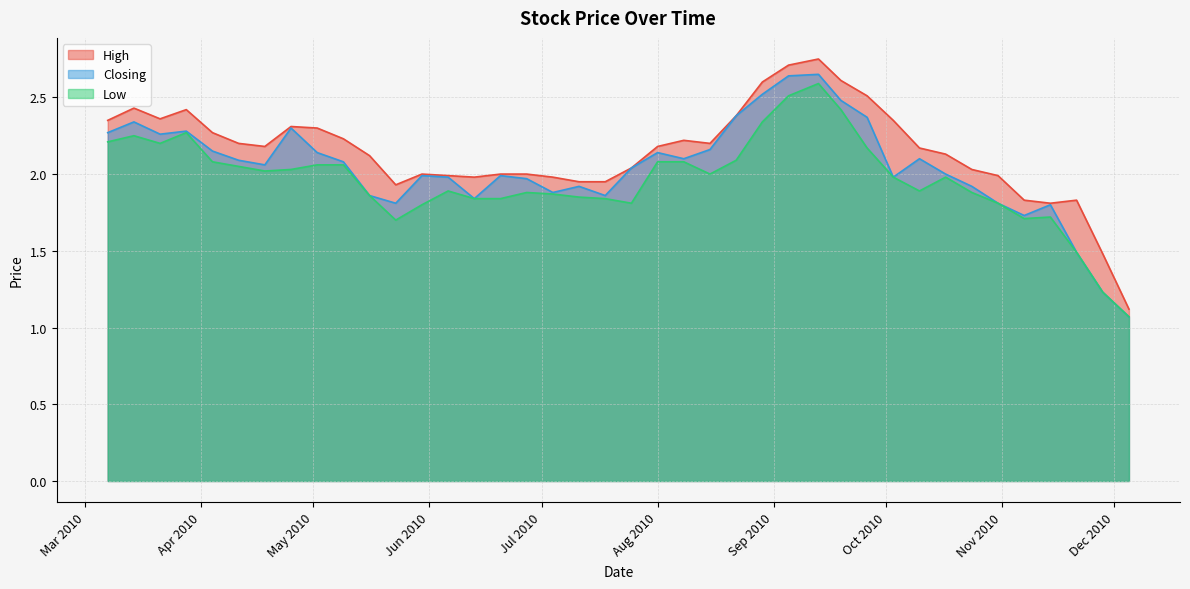

How many series are shown in this chart?

3